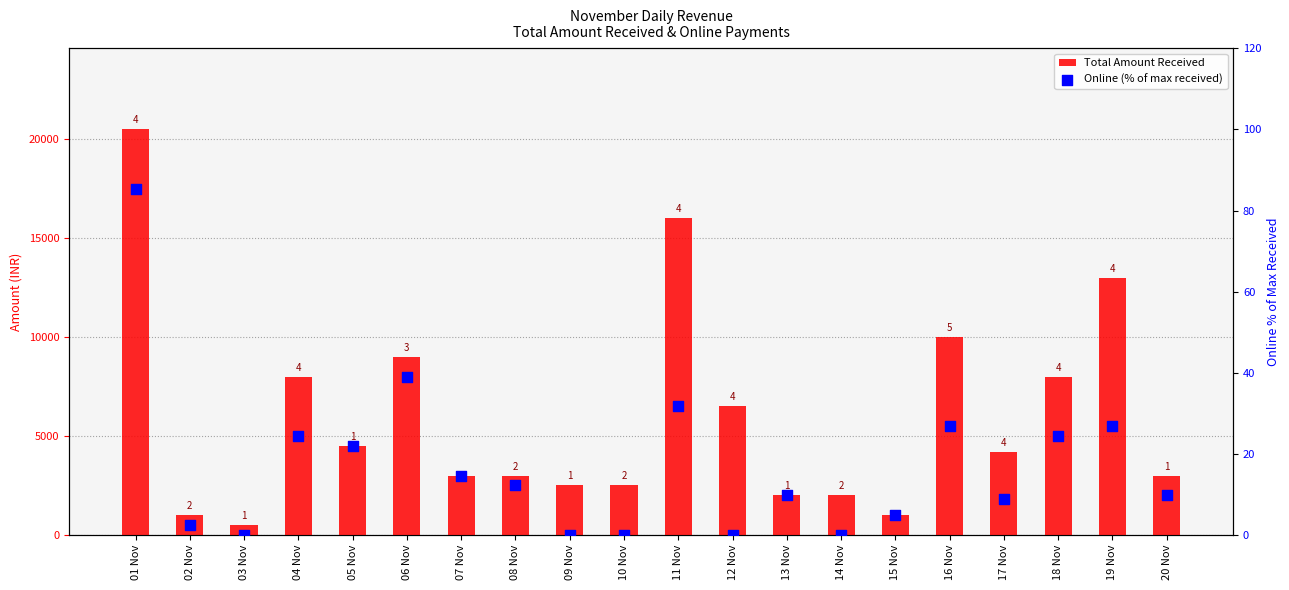

What are all the series names shown in the legend?

Total Amount Received, Online (% of max received)